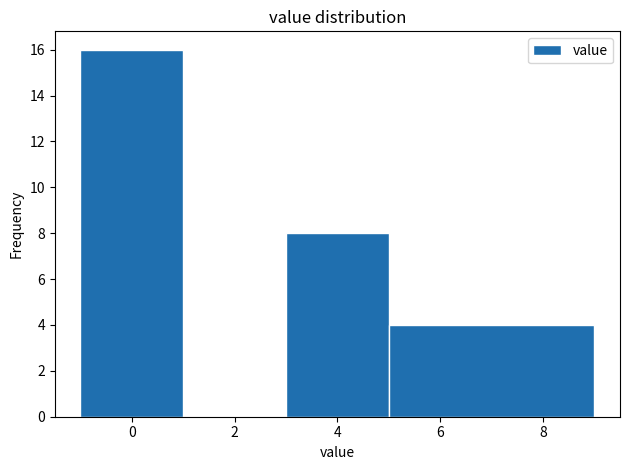

Reading left to right, transcribe this chart: for each bar, give the range it covers on the x-axis and its height. The values are not printed on the chart, so give them approximately, as read against the axis.

-1 to 1: 16
1 to 3: 0
3 to 5: 8
5 to 9: 4